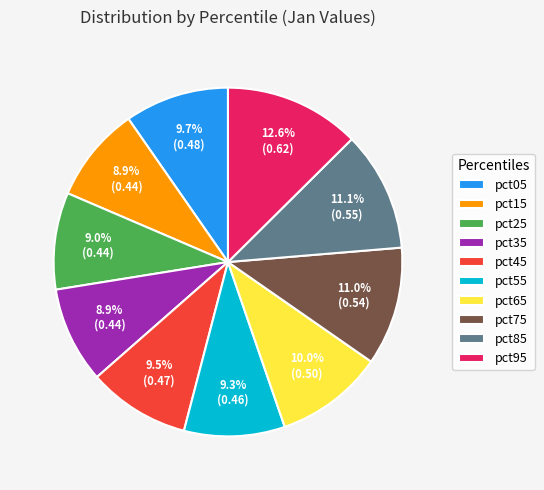

Is there a majority slice in this chart?

No